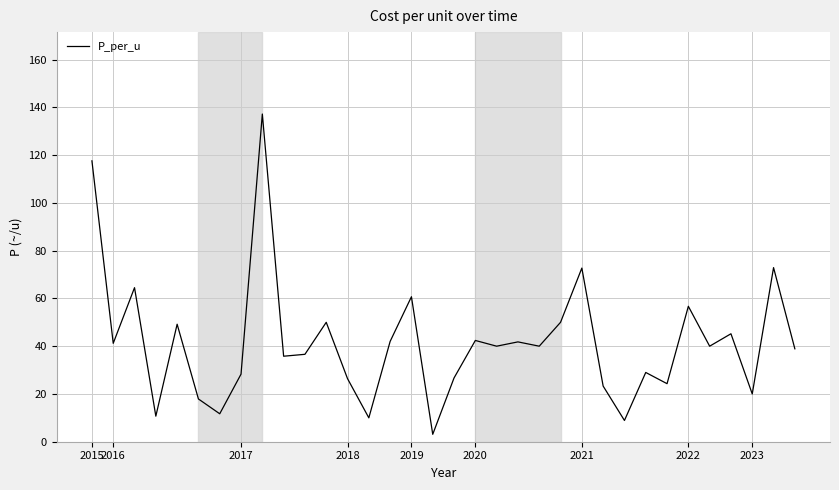

What is the greatest value displayed?

137.2